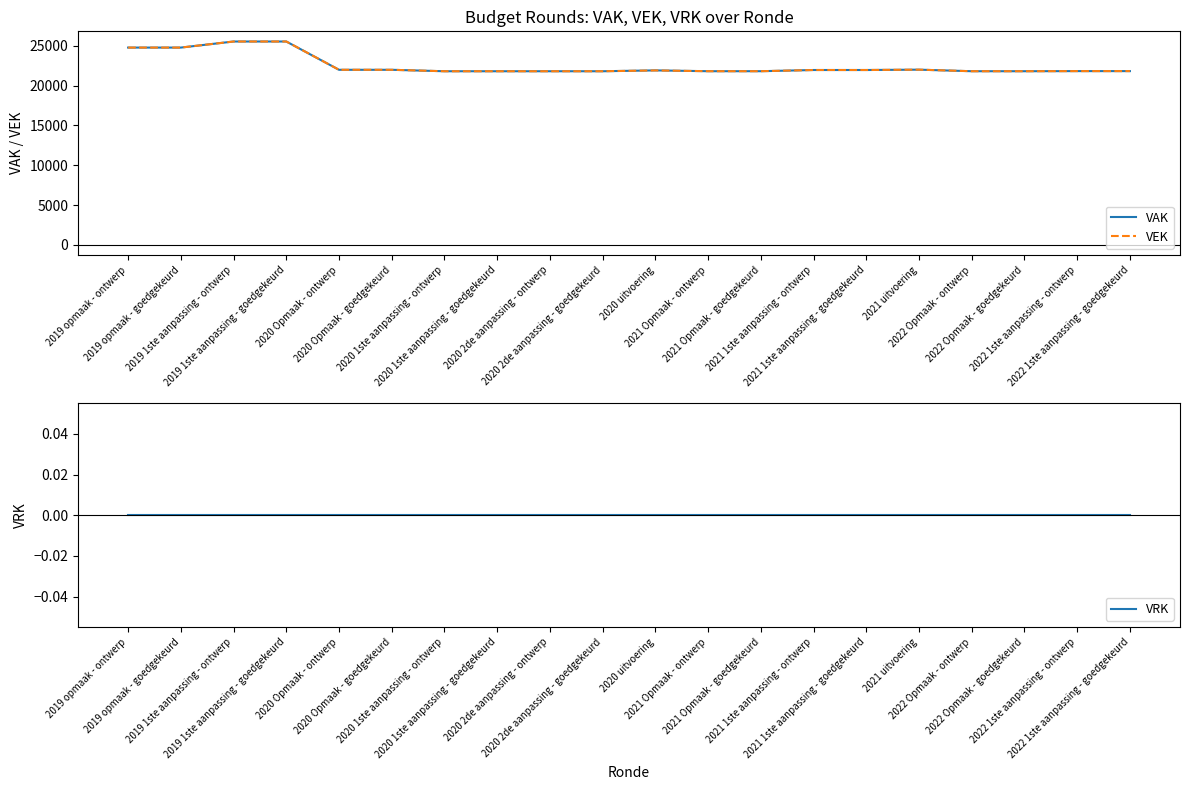

What is the difference between the maximum and minimum values in the VAK series?

3732